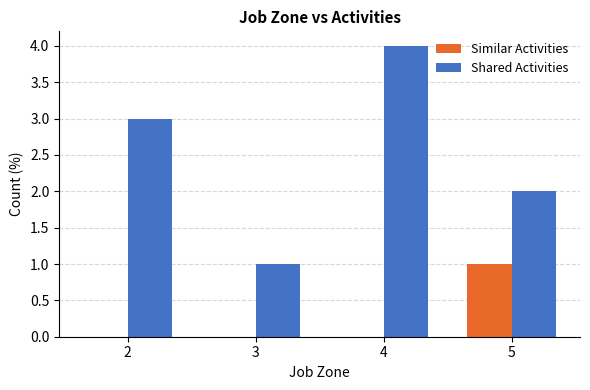

What is the sum of all Shared Activities values?

10